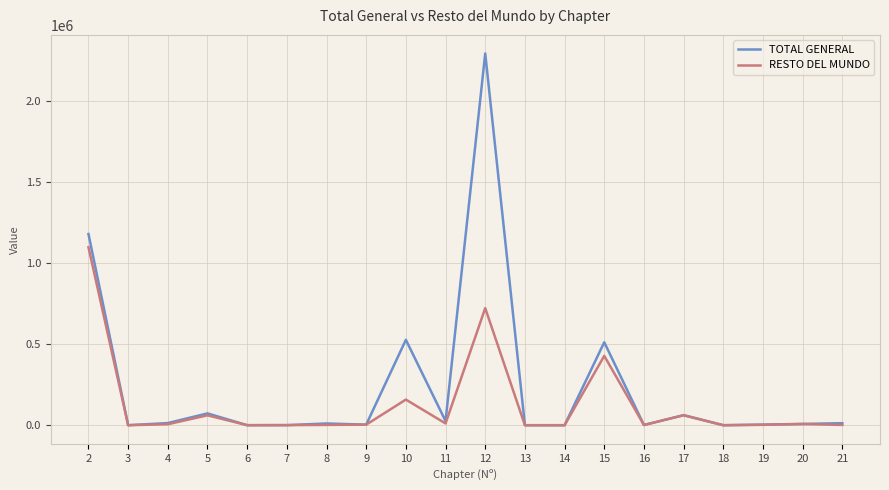

Is this an area chart (filled region under the line)?

No